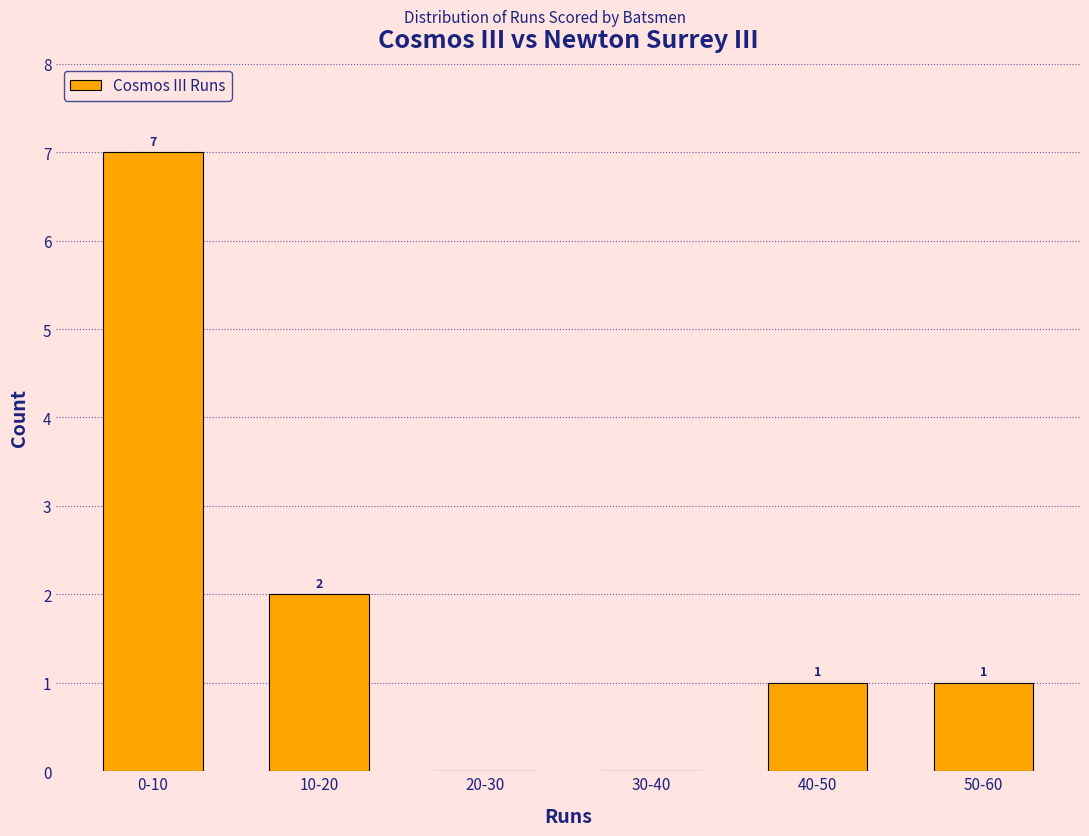

Reading left to right, transcribe all the data shown in this chart.

0-10=7	10-20=2	20-30=0	30-40=0	40-50=1	50-60=1